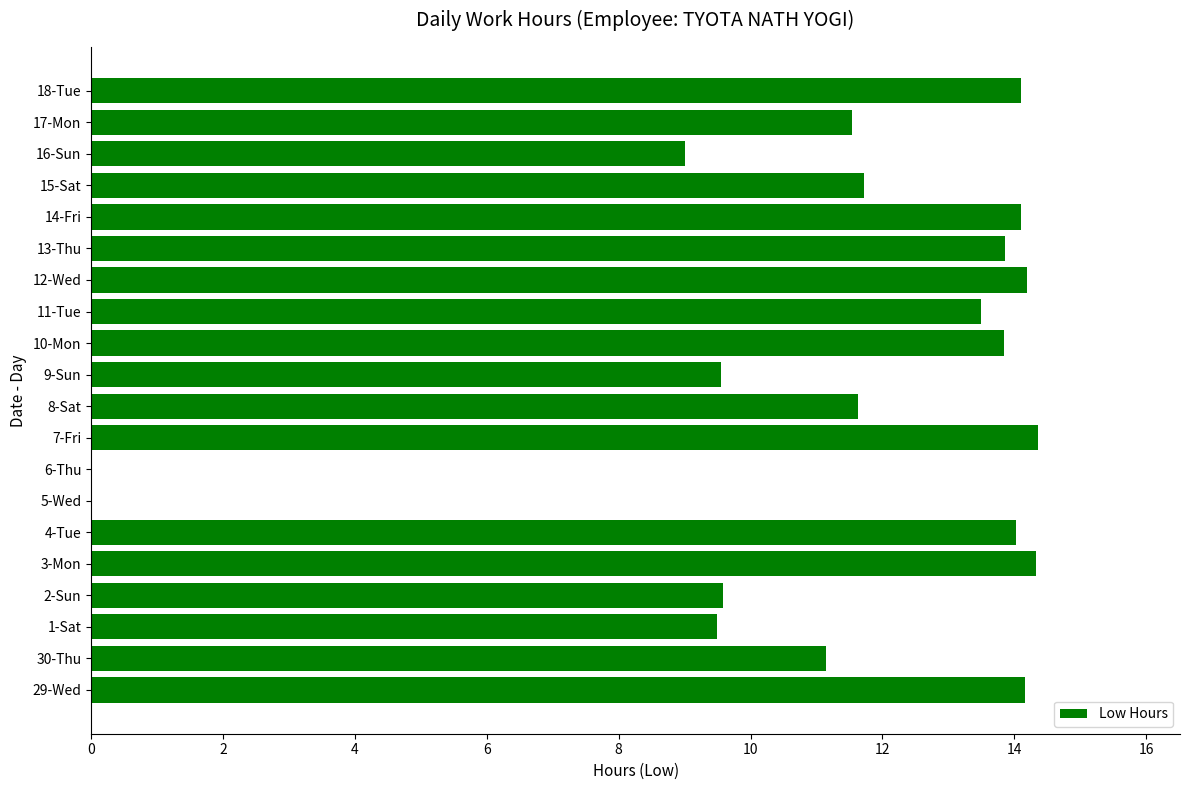

What is the sum of the values at 16-Sun and 18-Tue?

23.1